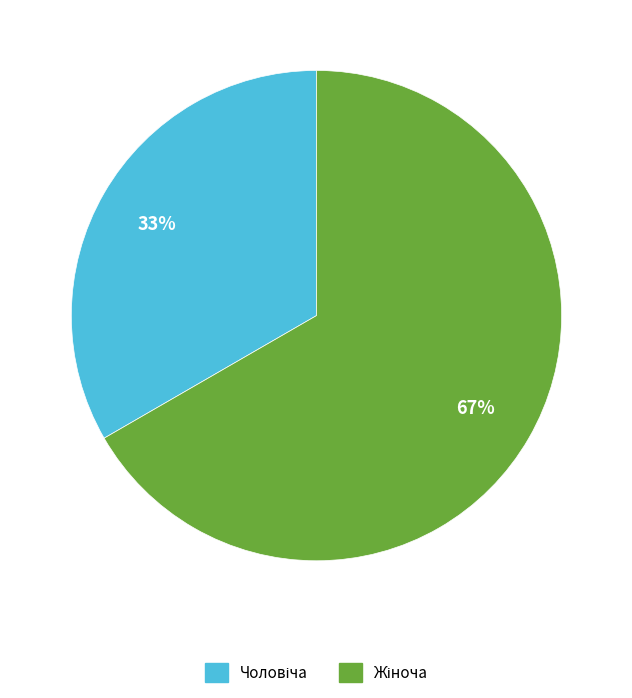

Count the number of slices in the pie.

2